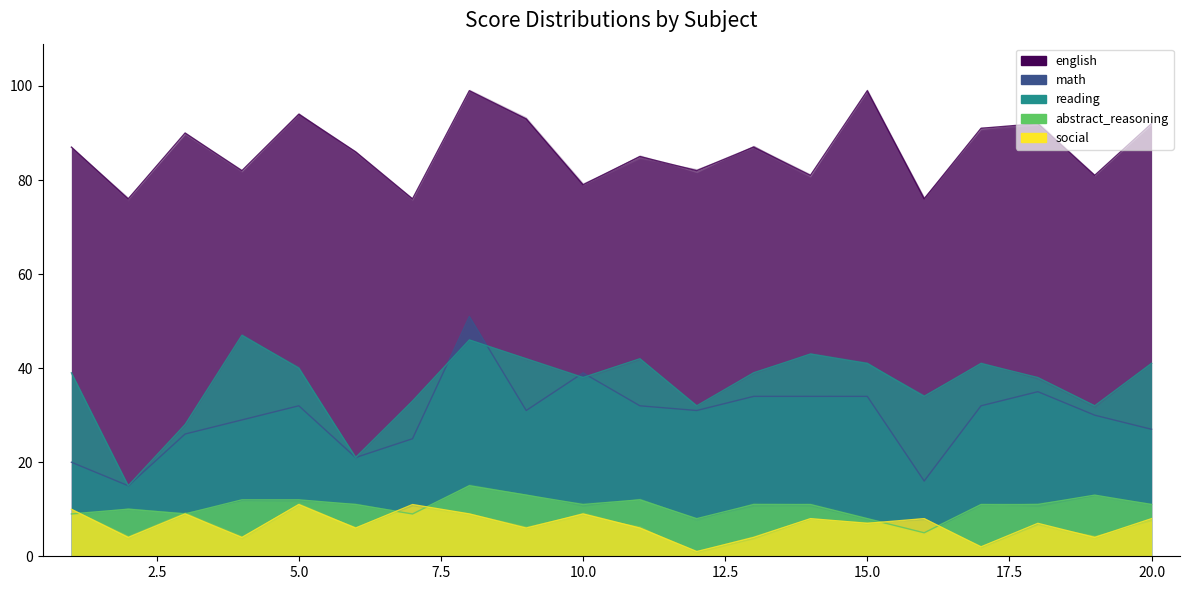

What is the difference between the maximum and minimum values in the math series?

36